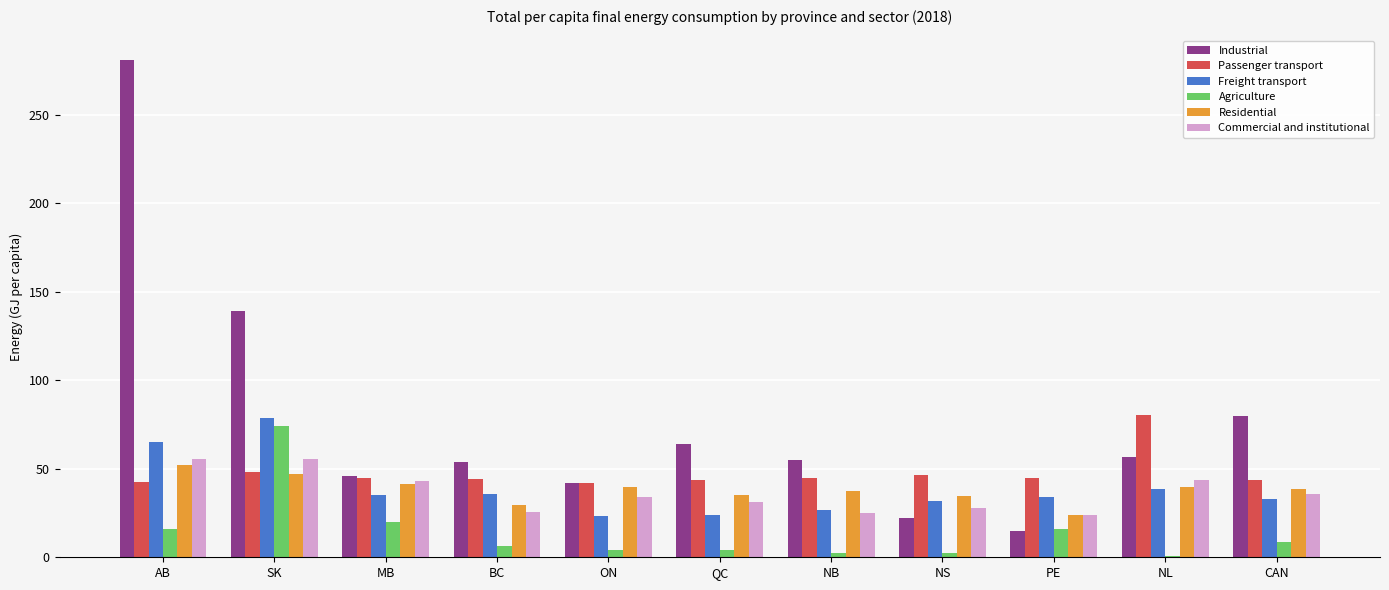

The value of Agriculture at AB is 15.7. True or false?

True